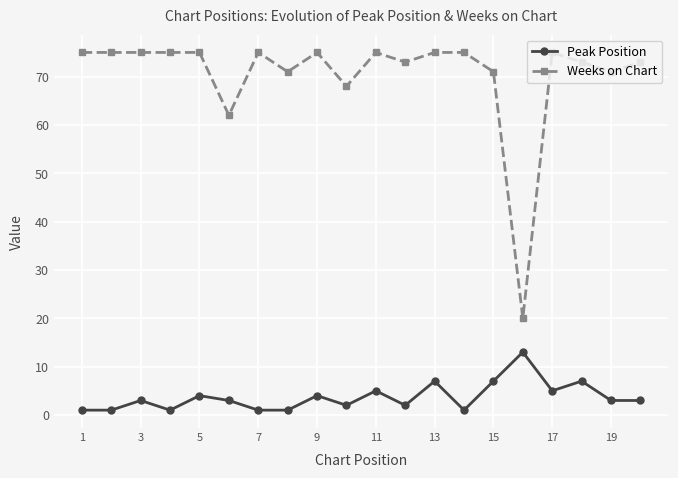

True or false: Weeks on Chart has more than 1 interior local peaks.

True